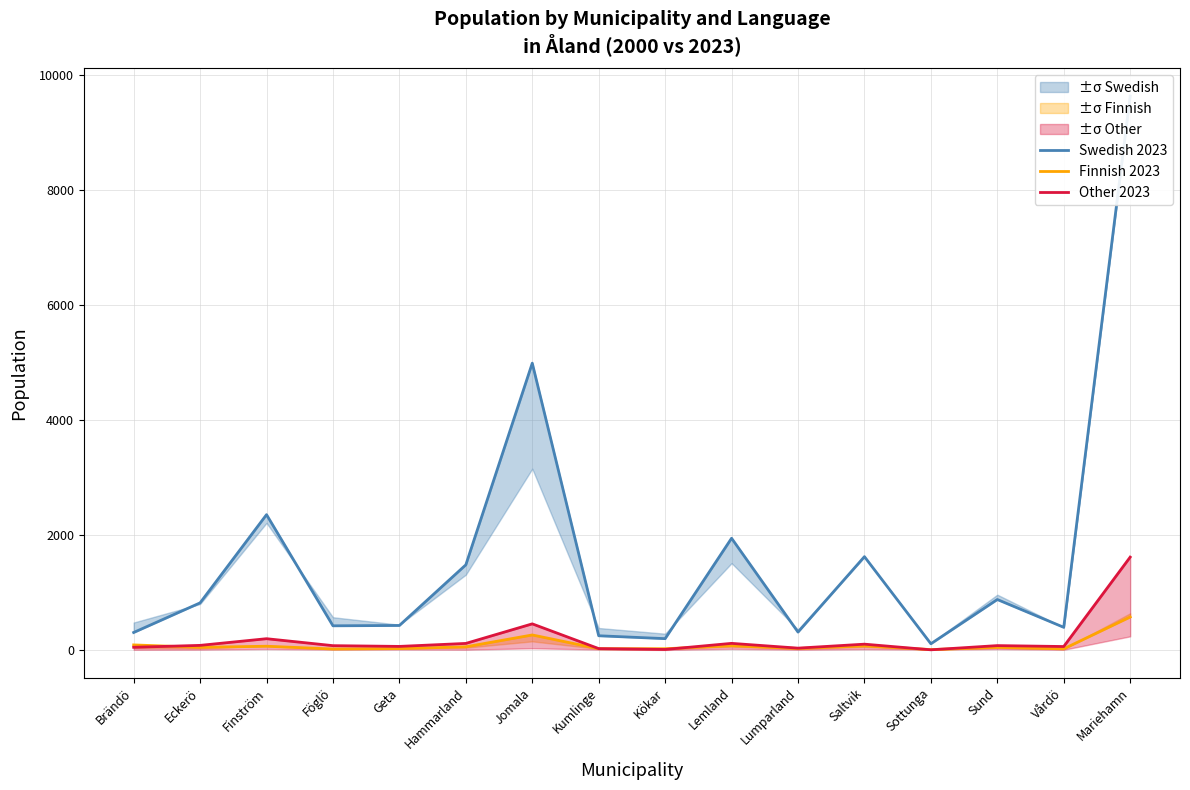

Which series has the largest total across all categories?

Swedish 2023